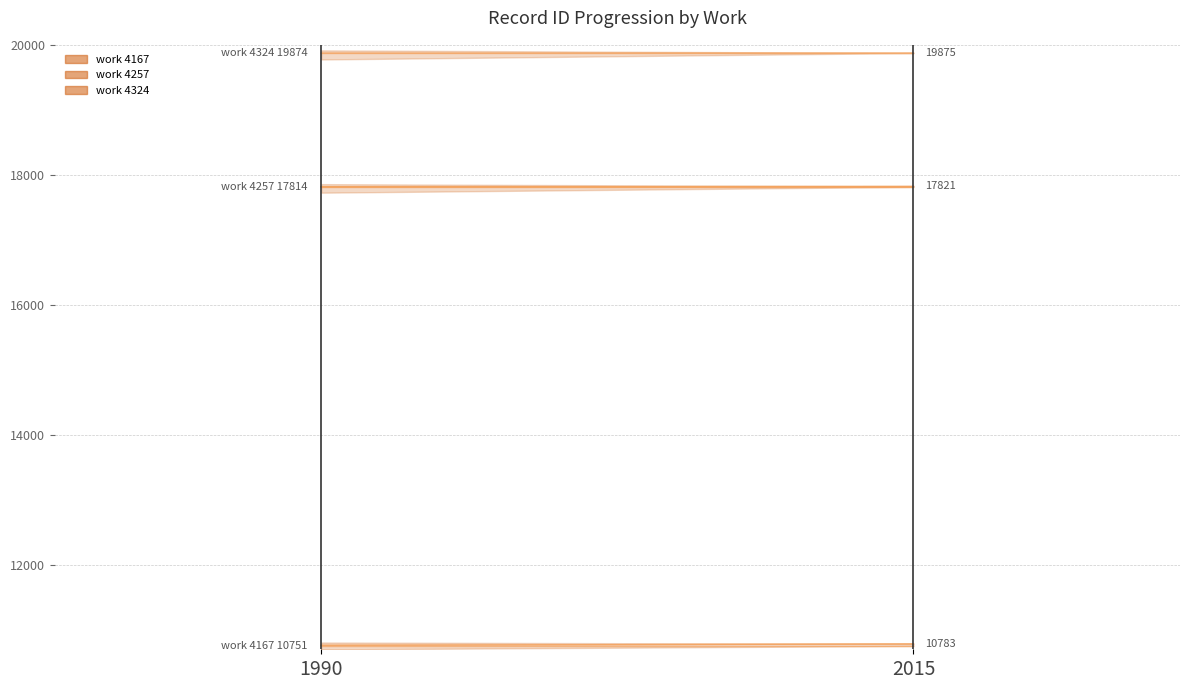

What is the difference between the highest and lowest values at 2015?

9123